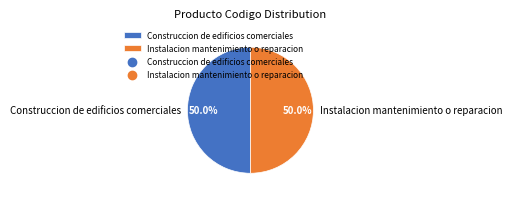

Is it true that Instalacion mantenimiento o reparacion is 50% of the pie?

True